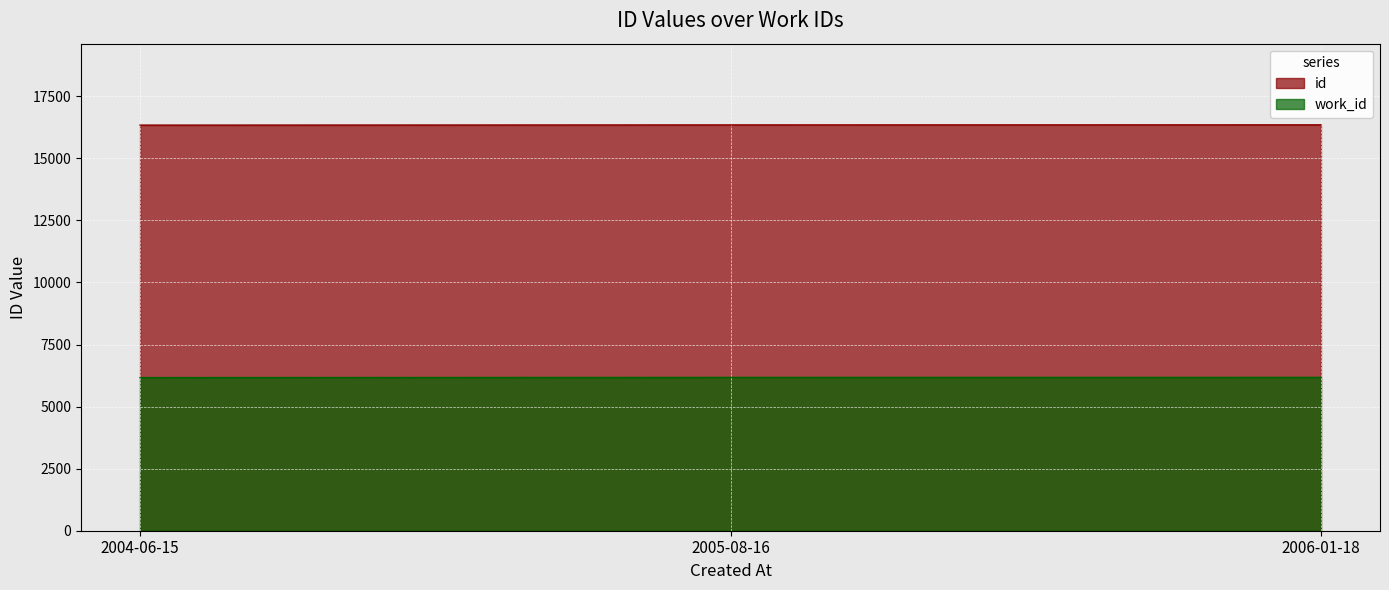

Where is id nearest to the value 16342?

2005-08-16